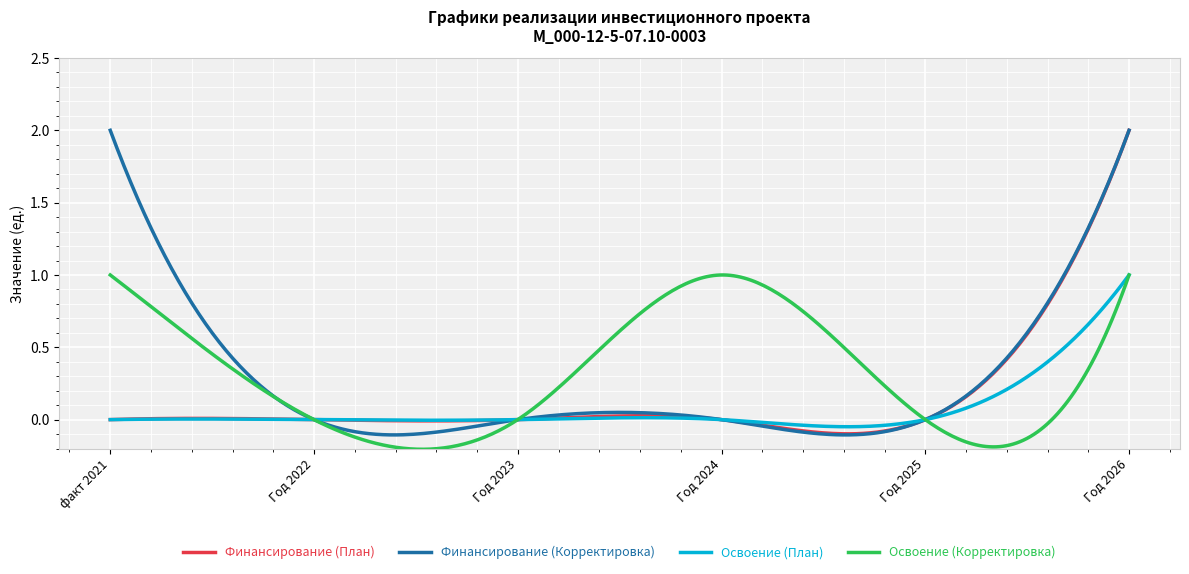

What is the greatest value displayed?

2.0